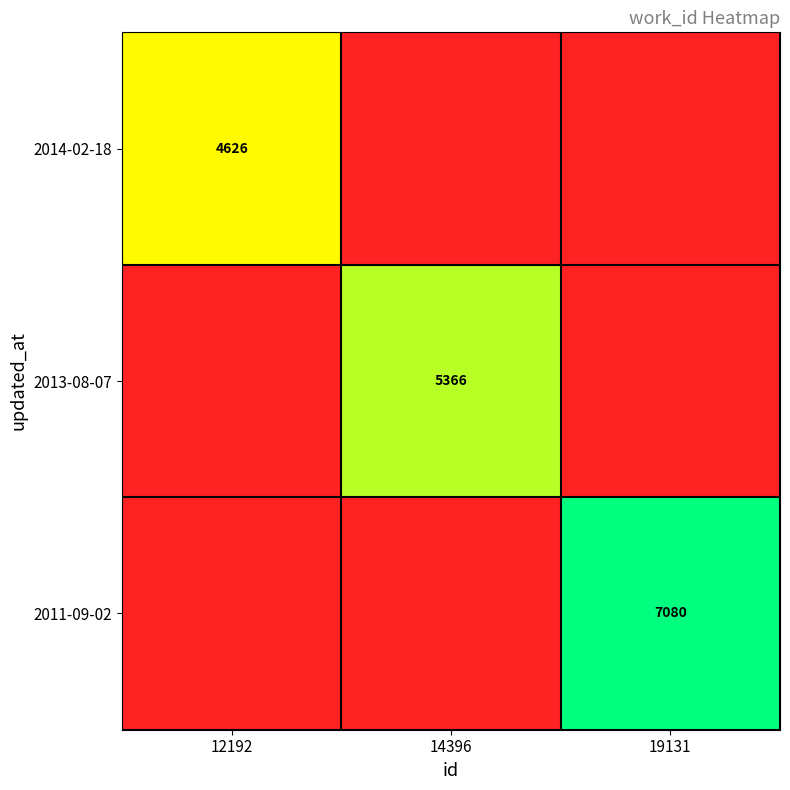

The 2013-08-07 series shows 5366 at 14396. True or false?

True